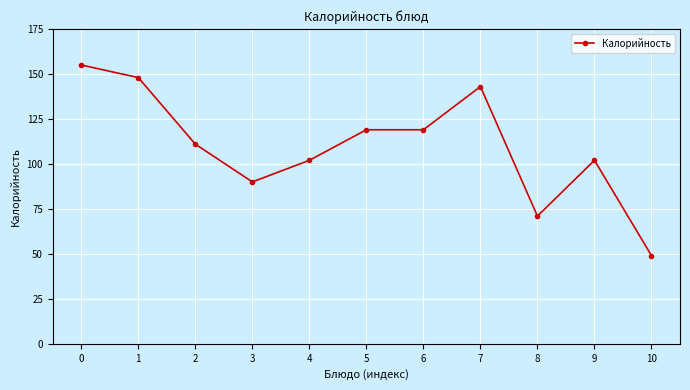

What is the change in value from 7 to 8?

-72